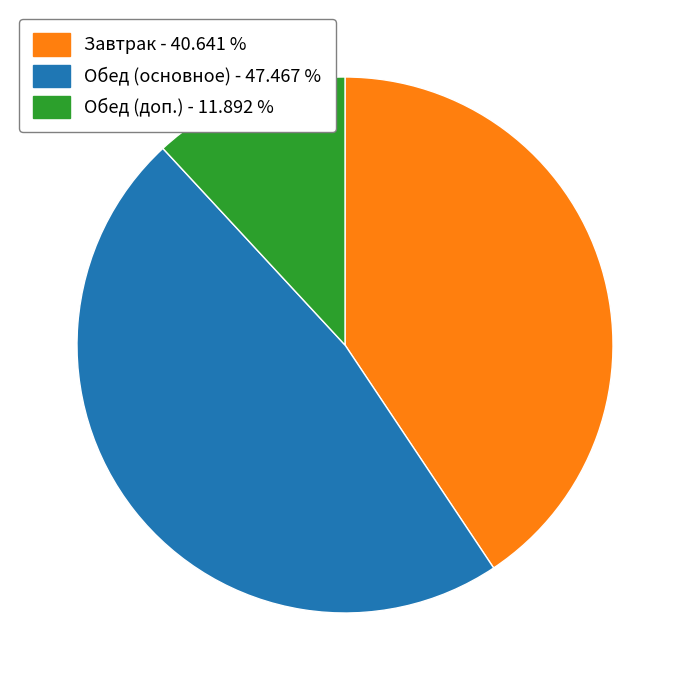

Is there a majority slice in this chart?

No